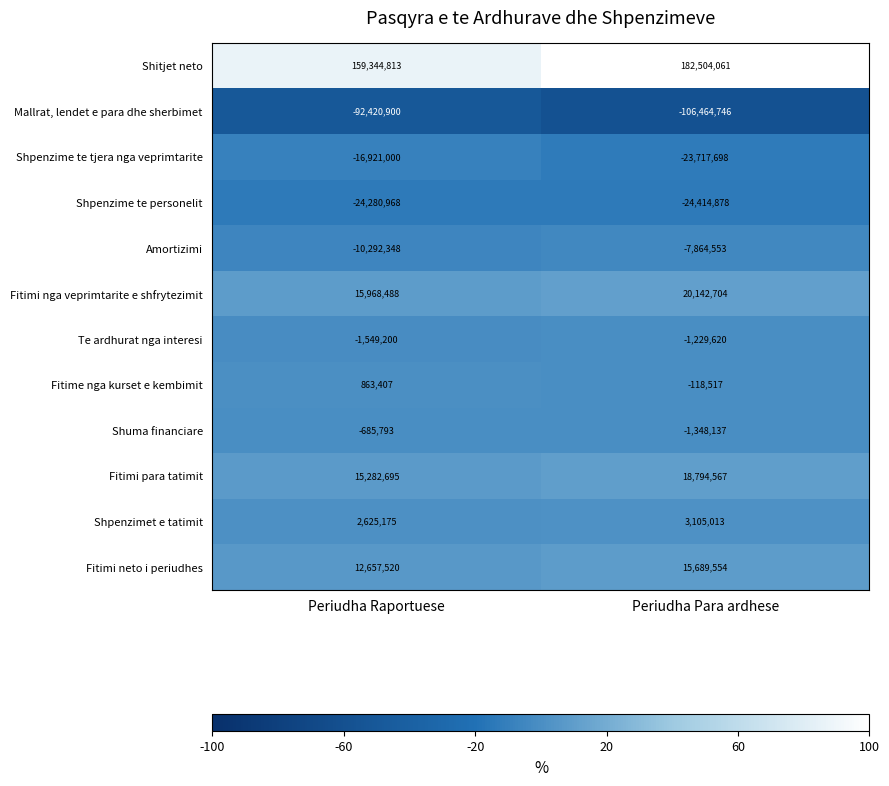

What is the average value of the Shitjet neto series?

170924437